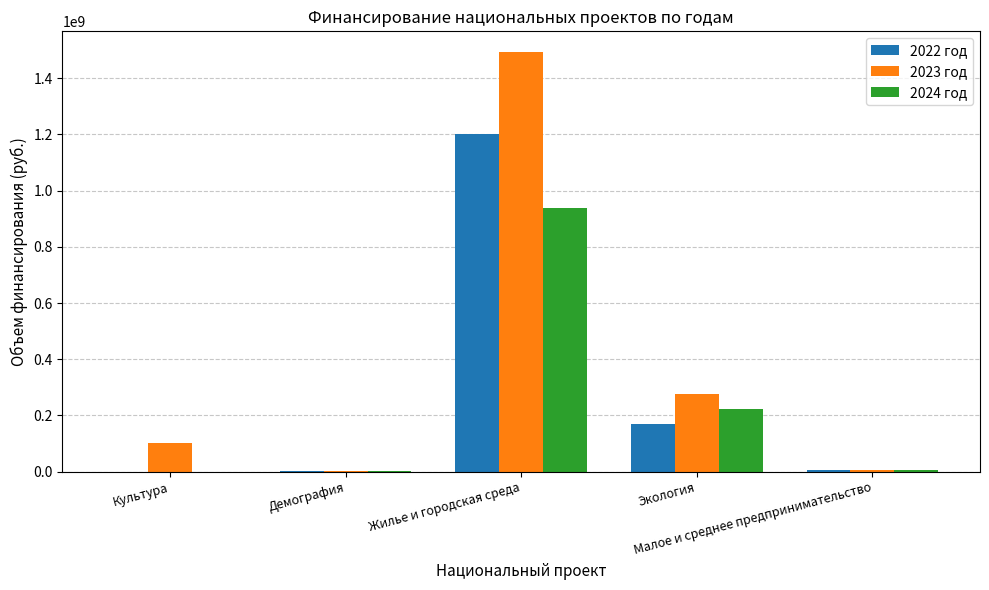

Which series has the largest total across all categories?

2023 год